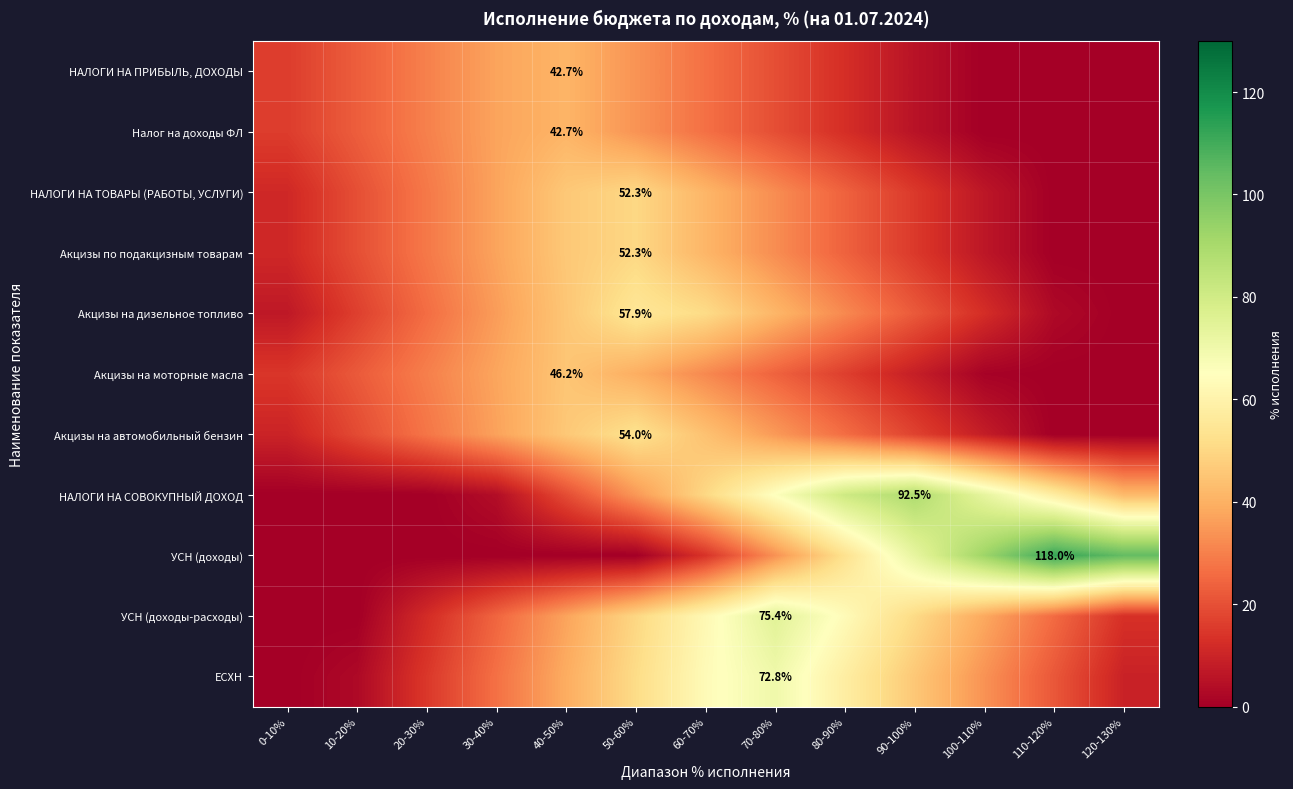

Rank the series at 60-70% from highest to lowest value.

ЕСХН, УСН (доходы-расходы), Акцизы на дизельное топливо, НАЛОГИ НА СОВОКУПНЫЙ ДОХОД, Акцизы на автомобильный бензин, НАЛОГИ НА ТОВАРЫ (РАБОТЫ, УСЛУГИ), Акцизы по подакцизным товарам, Акцизы на моторные масла, НАЛОГИ НА ПРИБЫЛЬ, ДОХОДЫ, Налог на доходы ФЛ, УСН (доходы)